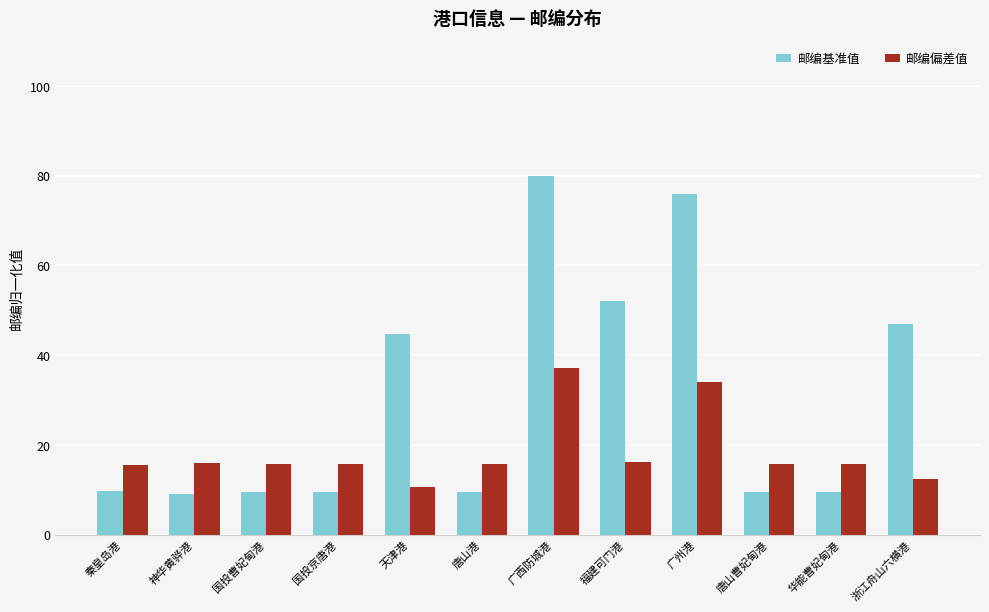

Rank the series by their maximum value, from lowest to highest.

邮编偏差值, 邮编基准值